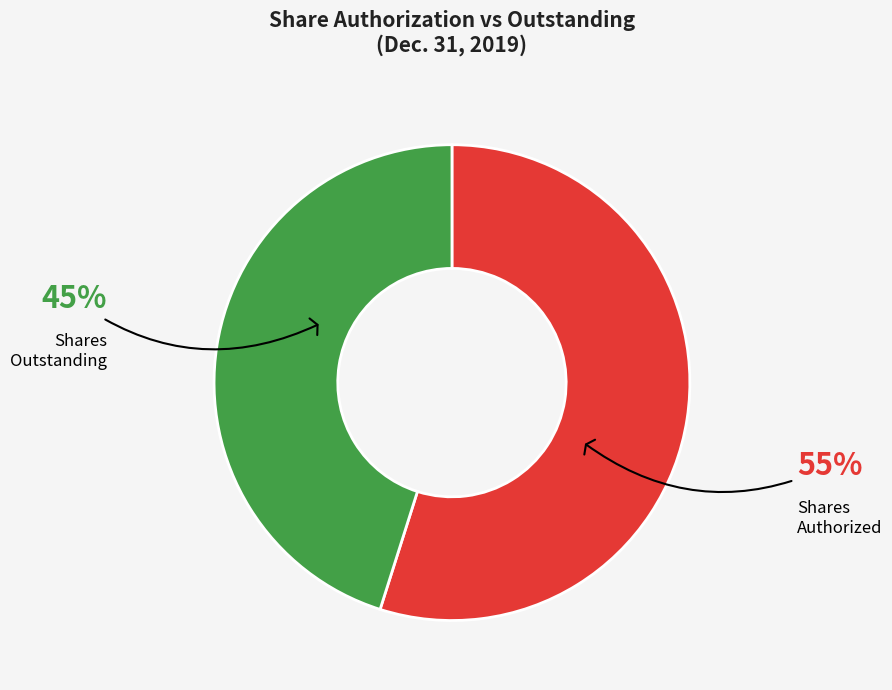

To the nearest percent, what is the difference between the largest and smallest slice percentages?

10%